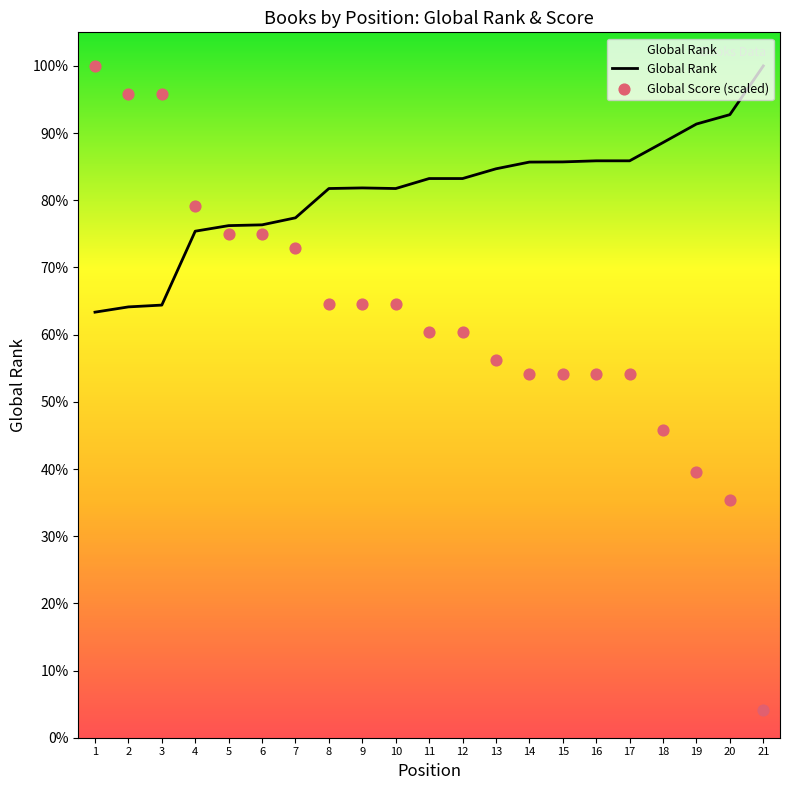

Which series reaches the maximum Y coordinate?

Global Rank